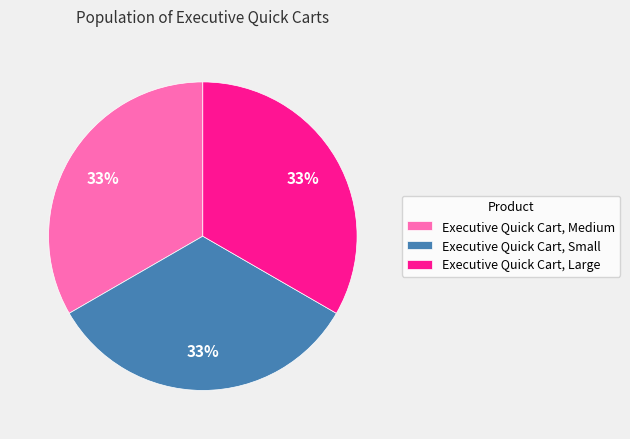

Is Executive Quick Cart, Medium the majority of the pie?

No